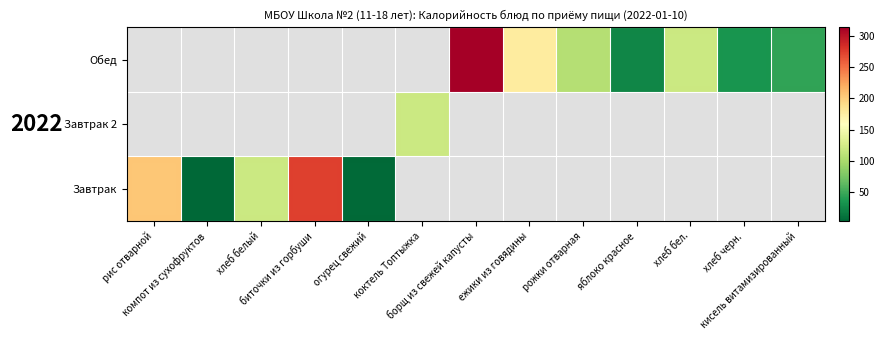

At how many categories does at least one series exceed 274?

1